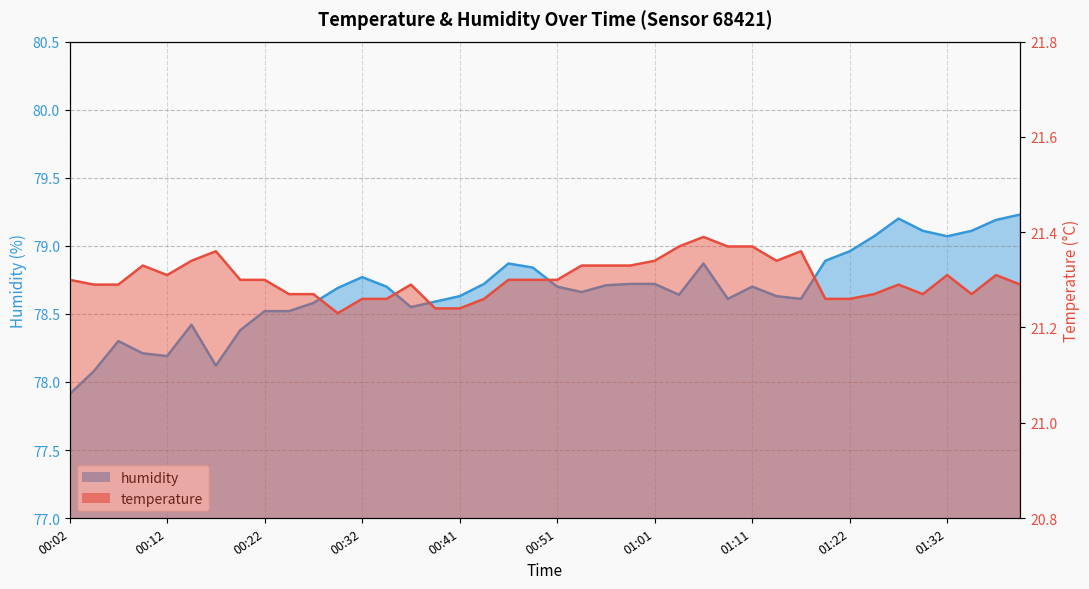

How many categories are shown in the chart?

40